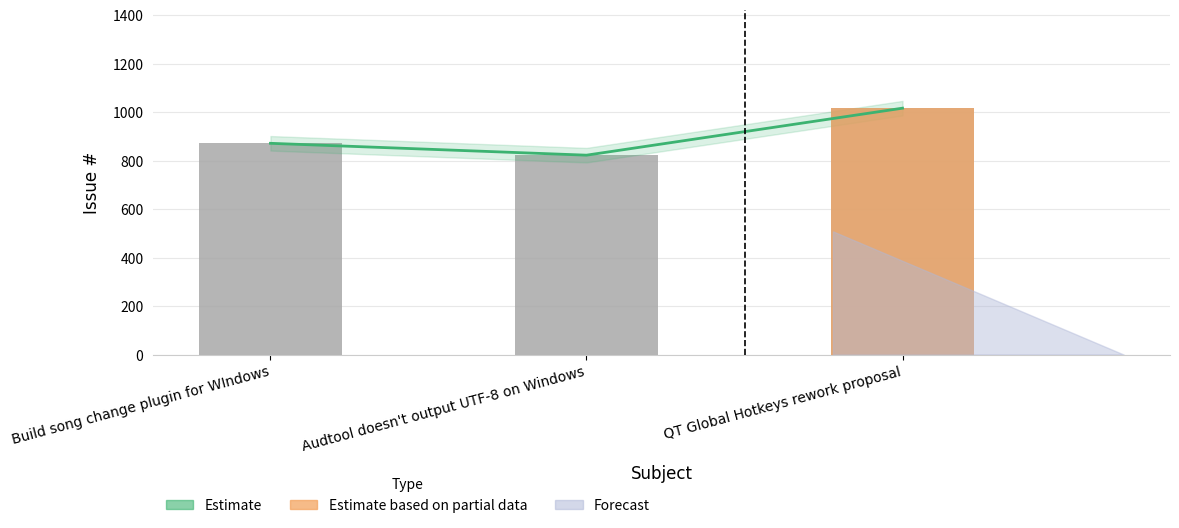

What is the minimum value shown in the chart?

823